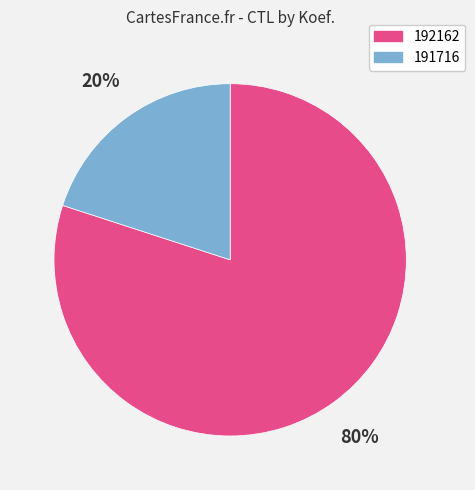

Which slice is the smallest?

191716